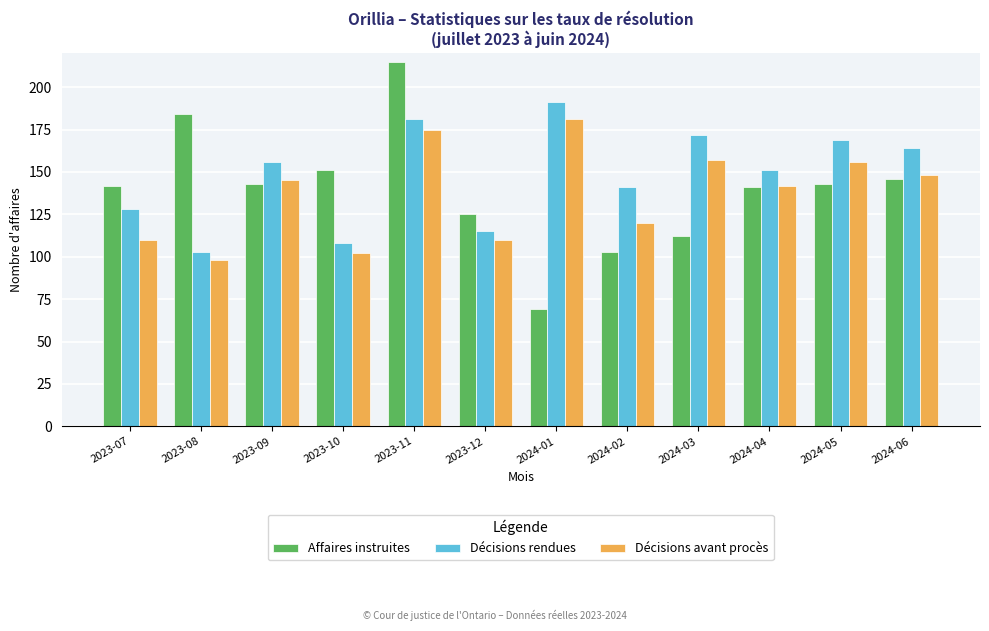

Does the chart contain any negative values?

No